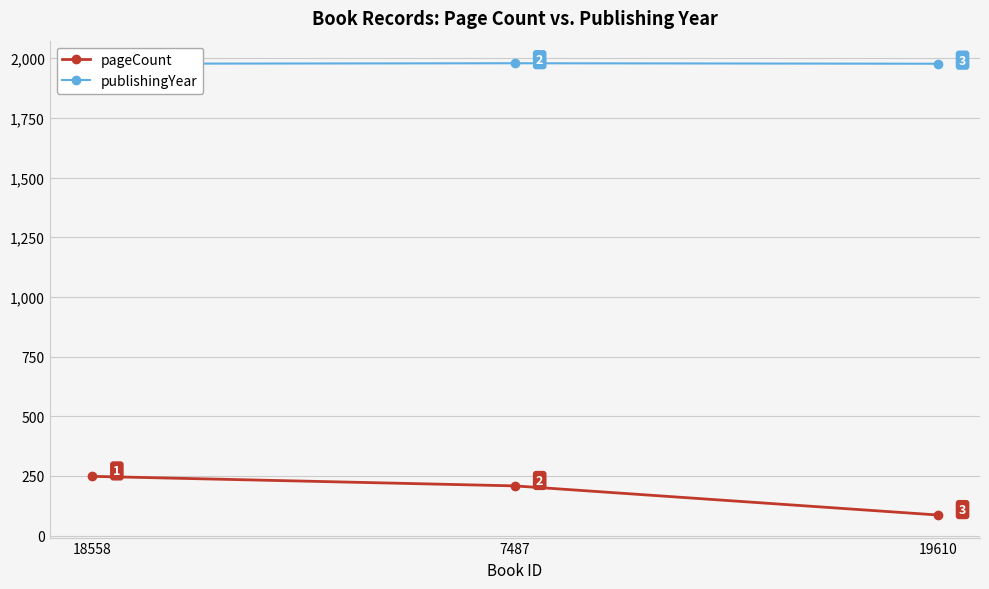

Count the pageCount values in the range 86 to 248.

3